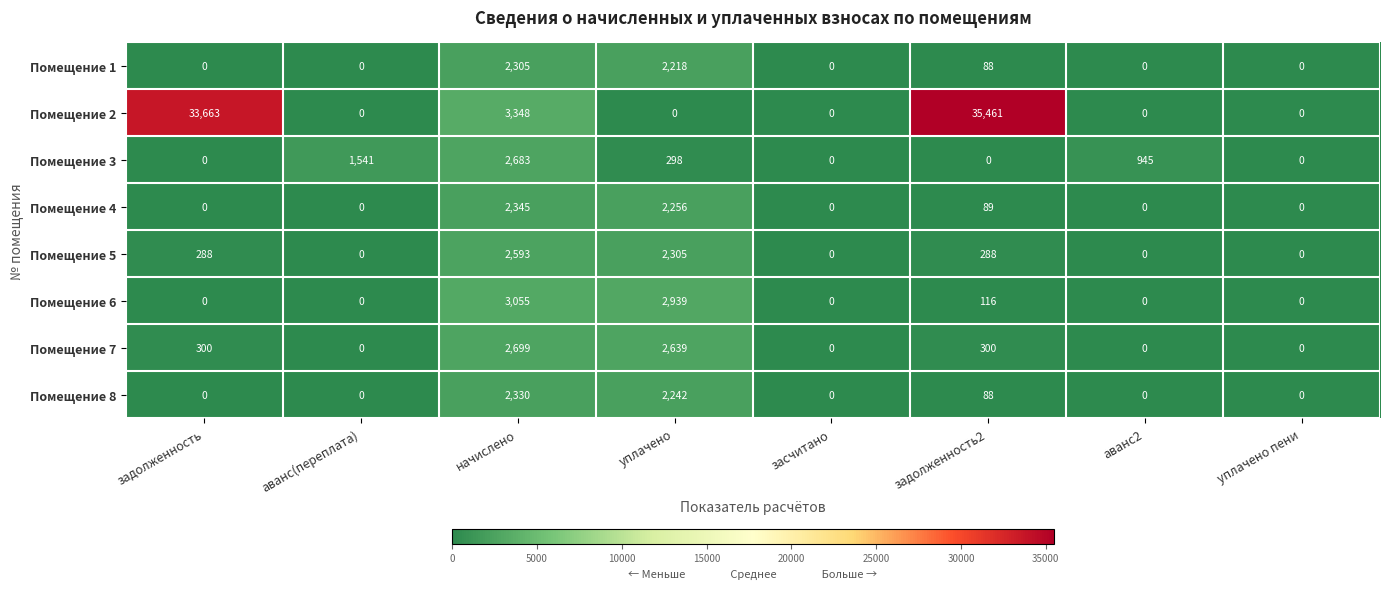

The Помещение 7 series shows 1398 at уплачено пени. True or false?

False